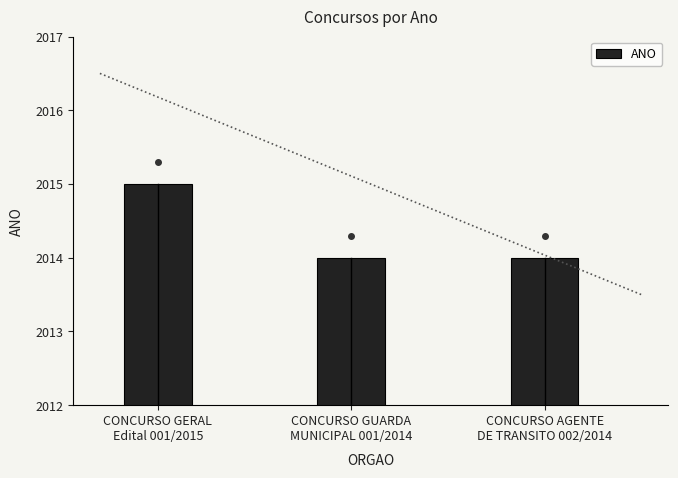

At which label is the value closest to 2014?

CONCURSO GUARDA
MUNICIPAL 001/2014